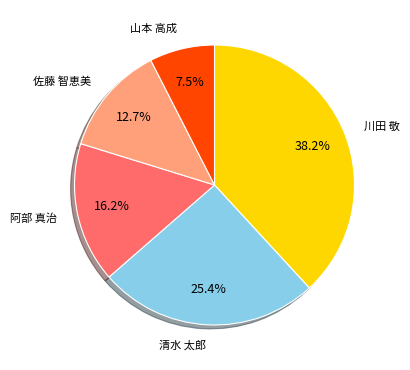

What is the ratio of the value at 阿部 真治 to the value at 山本 高成?

2.2